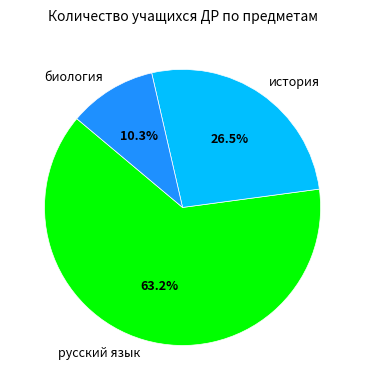

How many segments does this pie chart have?

3